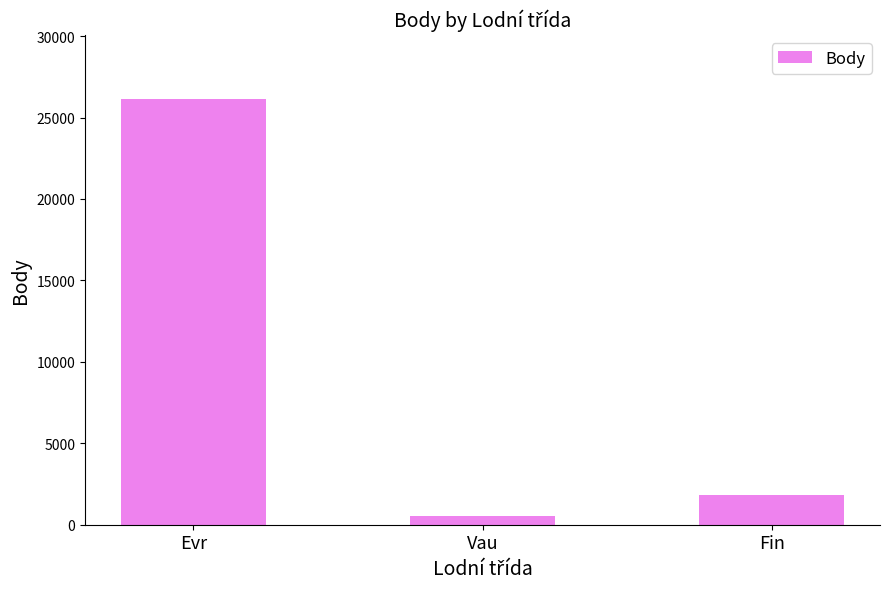

List the labels in order of value, largest first.

Evr, Fin, Vau